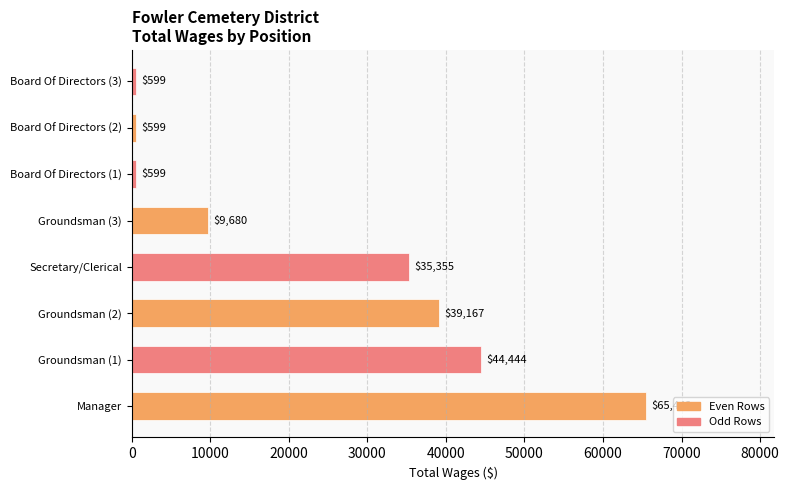

What is the change in value from Manager to Board Of Directors (2)?

-64843